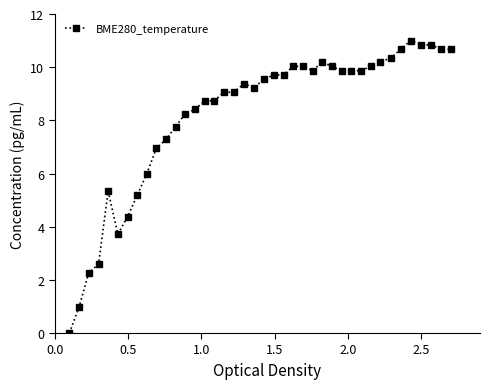

True or false: the data has more than 2 interior local peaks.

True